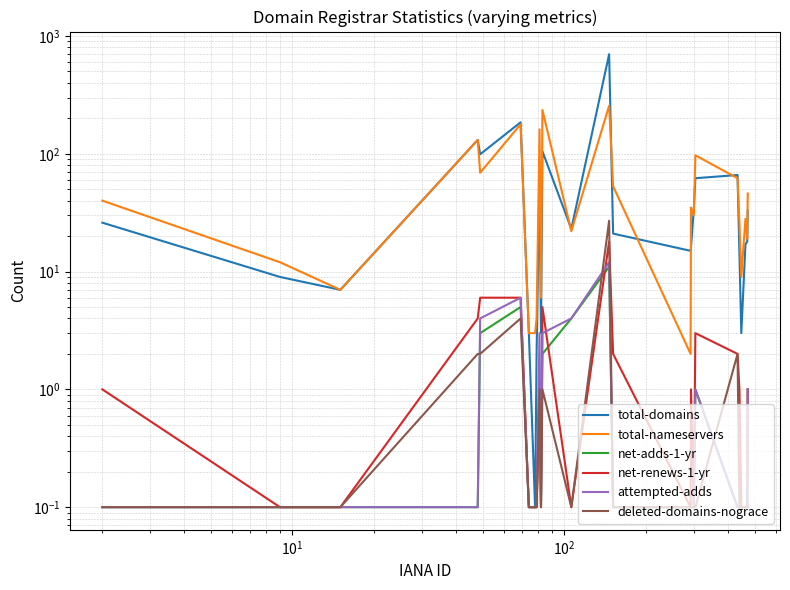

True or false: total-nameservers and net-renews-1-yr cross at least once.

False